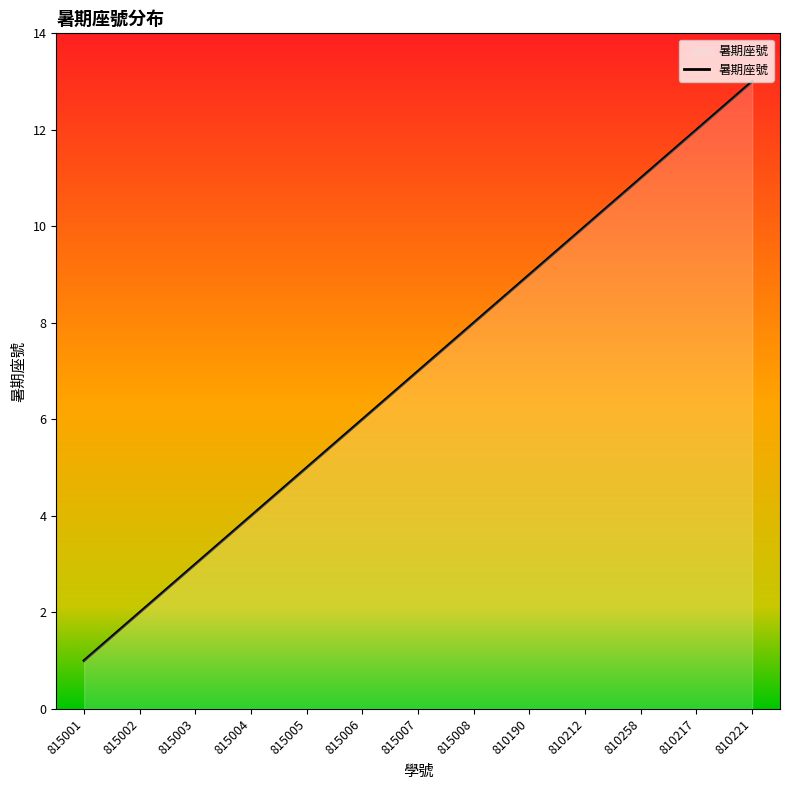

Rank the categories by value from lowest to highest.

815001, 815002, 815003, 815004, 815005, 815006, 815007, 815008, 810190, 810212, 810258, 810217, 810221